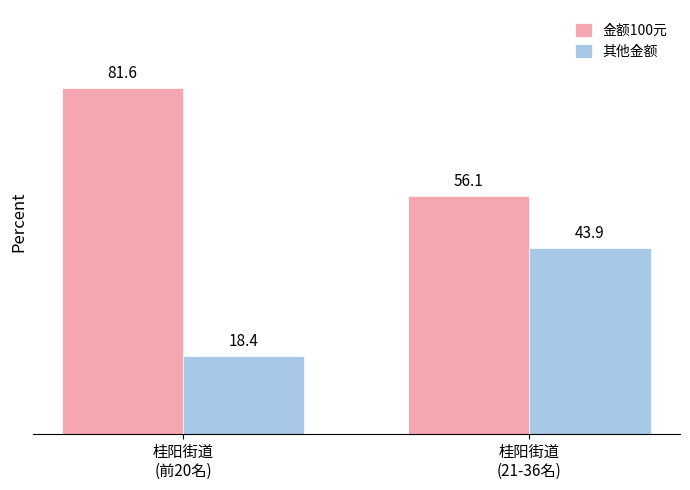

What is the sum of all 其他金额 values?

62.3